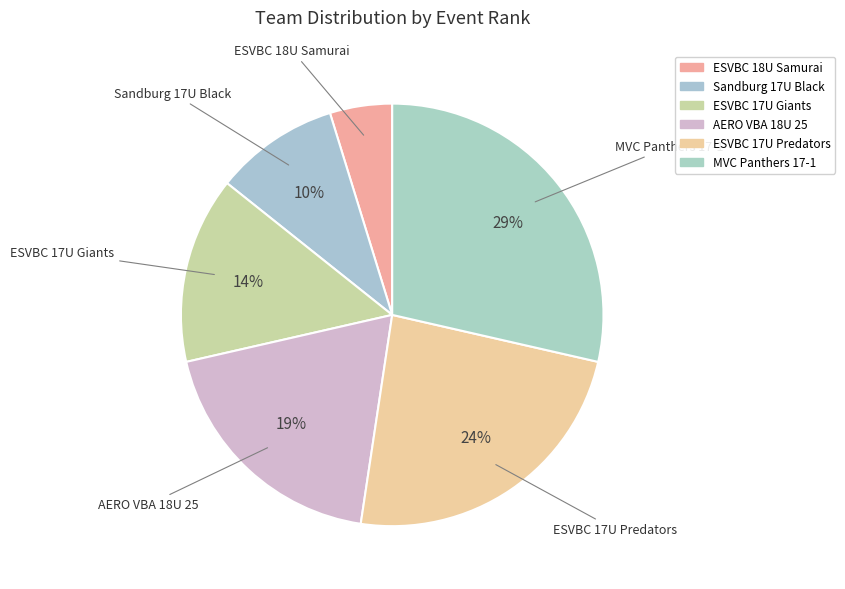

To the nearest percent, what is the difference between the largest and smallest slice percentages?

24%